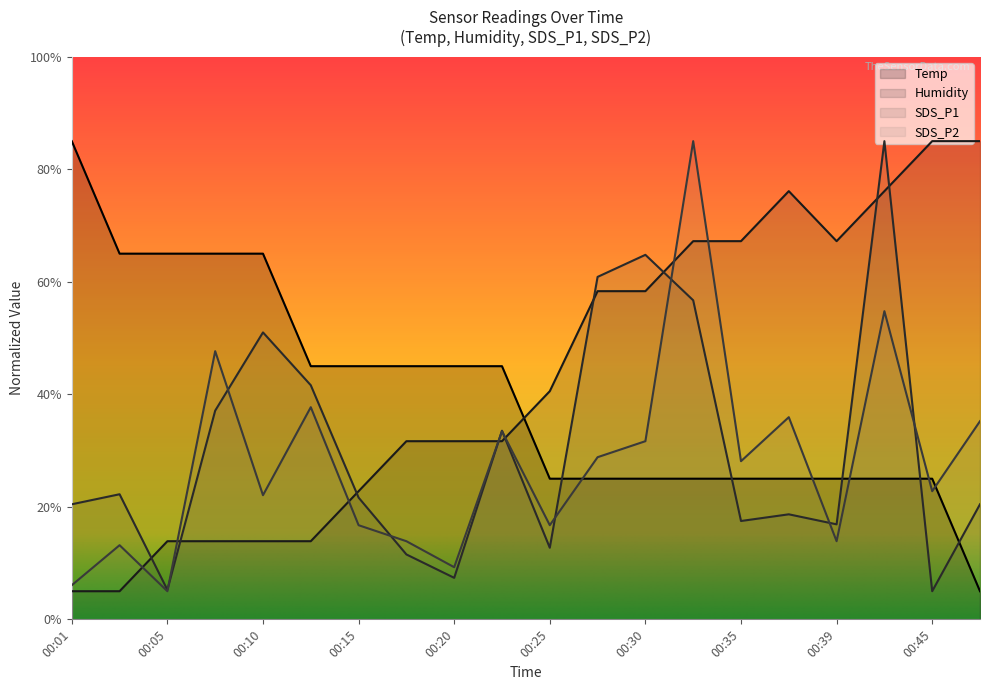

At which label does SDS_P2 reach its peak?

00:32